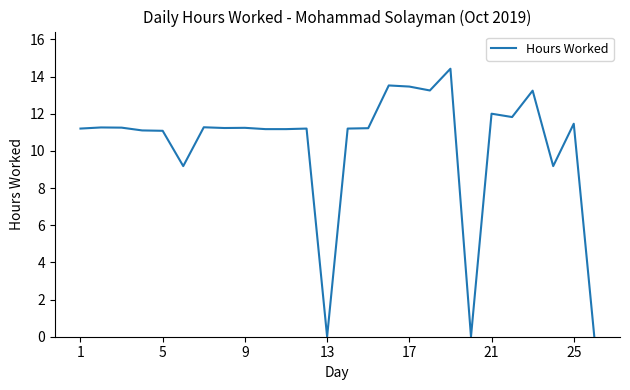

What is the sum of all values?

267.1